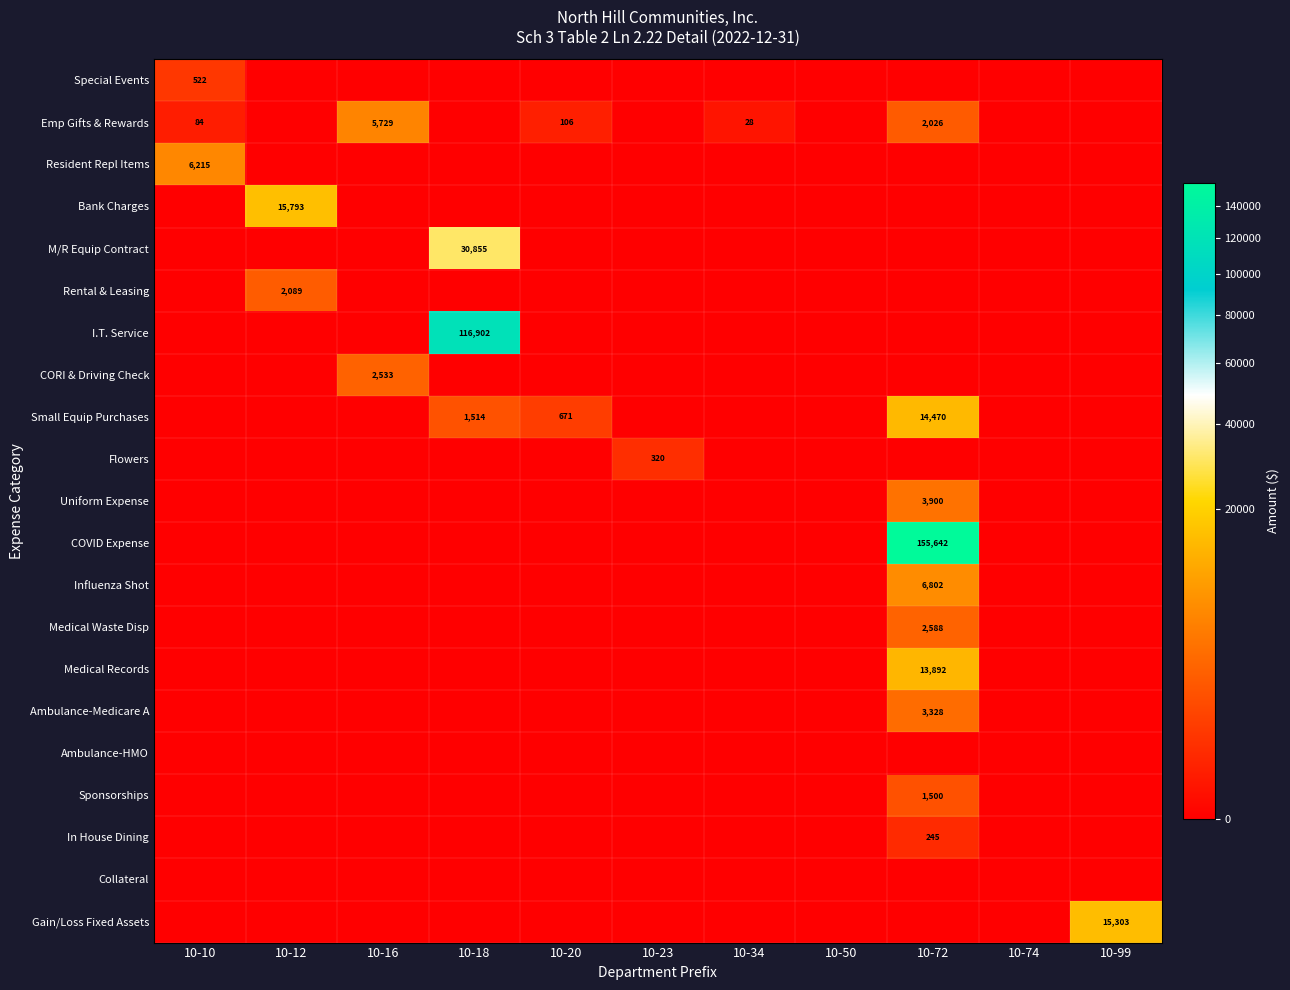

Count the number of data series in this chart.

21